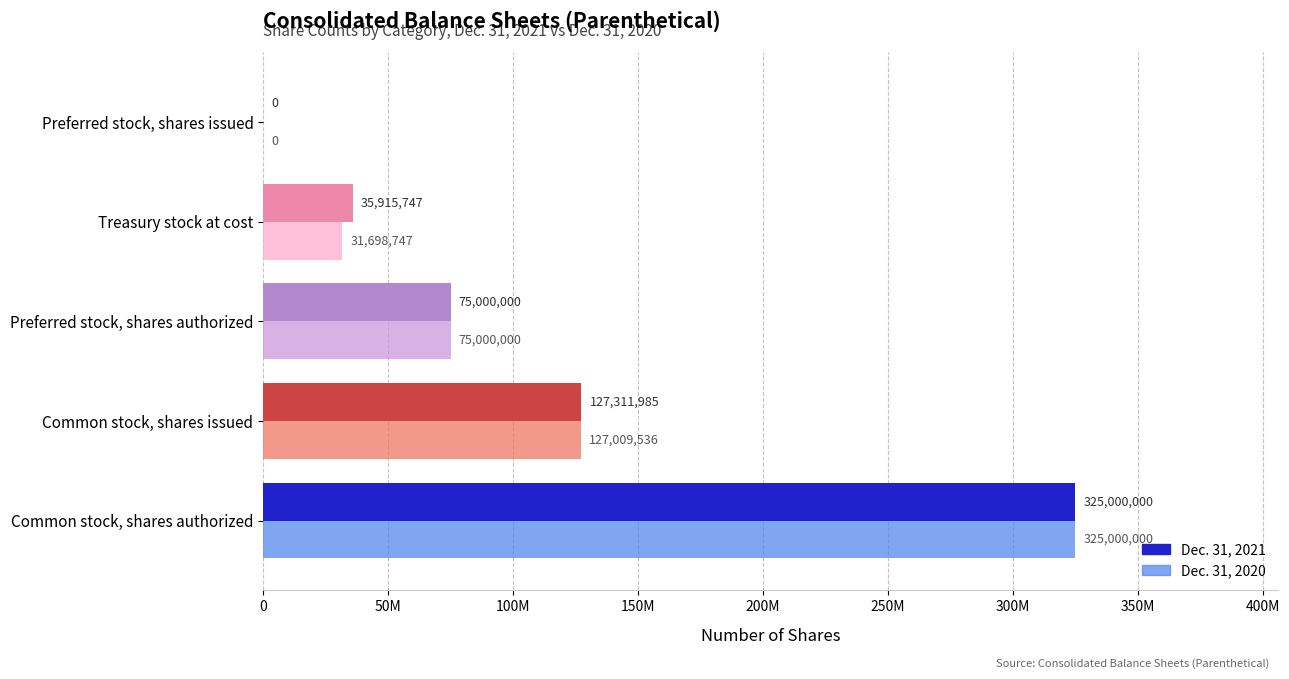

What are all the series names shown in the legend?

Dec. 31, 2021, Dec. 31, 2020